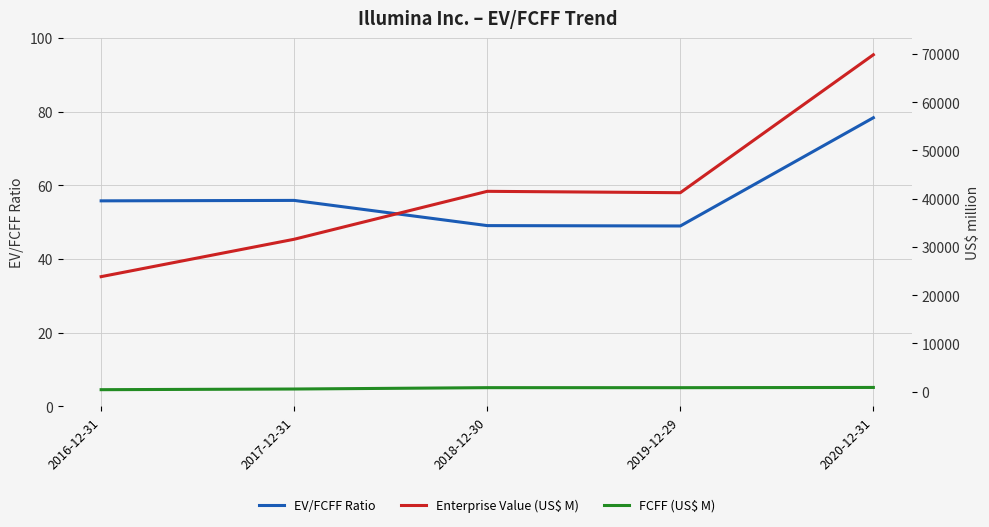

List the series in order of their peak value, highest first.

Enterprise Value (US$ M), FCFF (US$ M), EV/FCFF Ratio